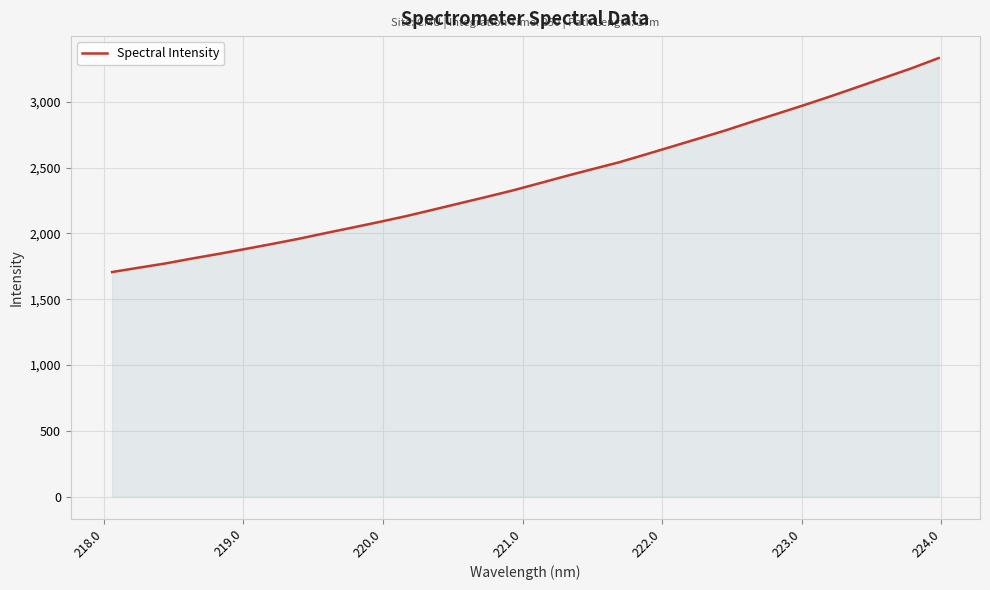

What is the smallest value displayed?

1706.8